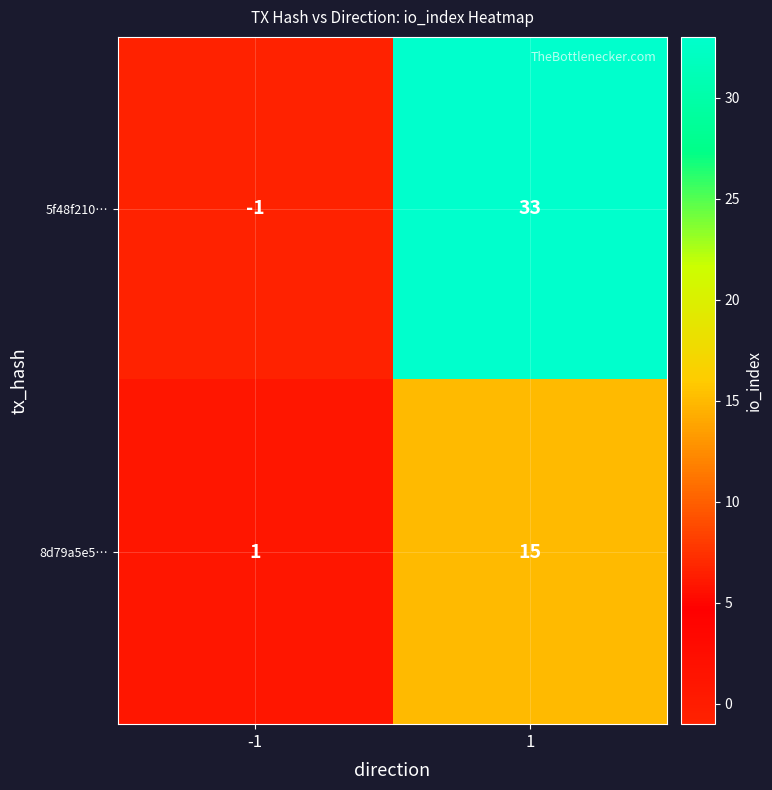

At how many categories does at least one series exceed 32?

1